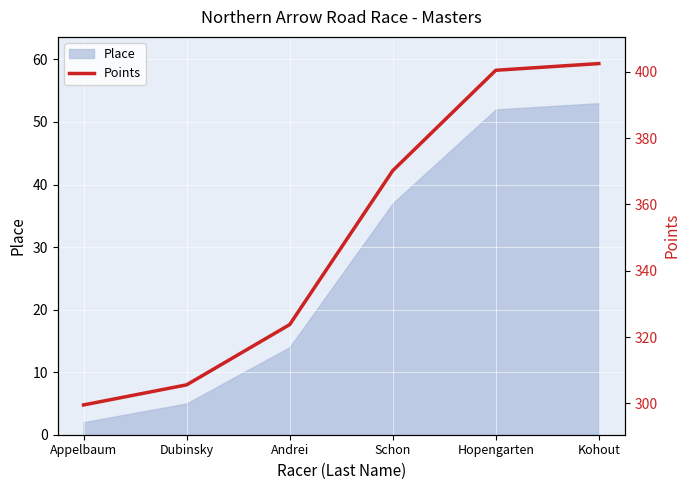

The value of Place at Appelbaum is 2. True or false?

True